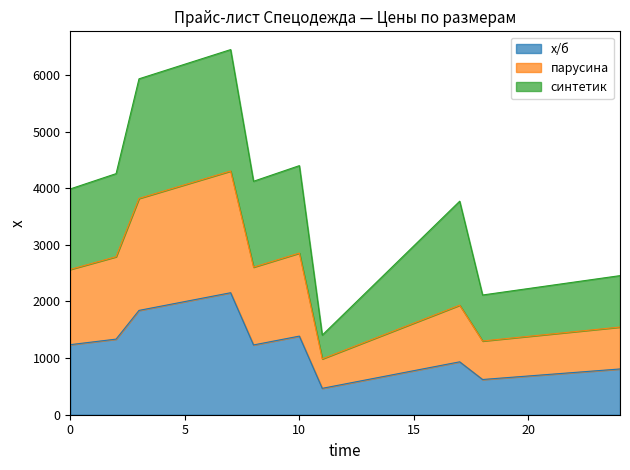

What is the highest value of the х/б series?

2154